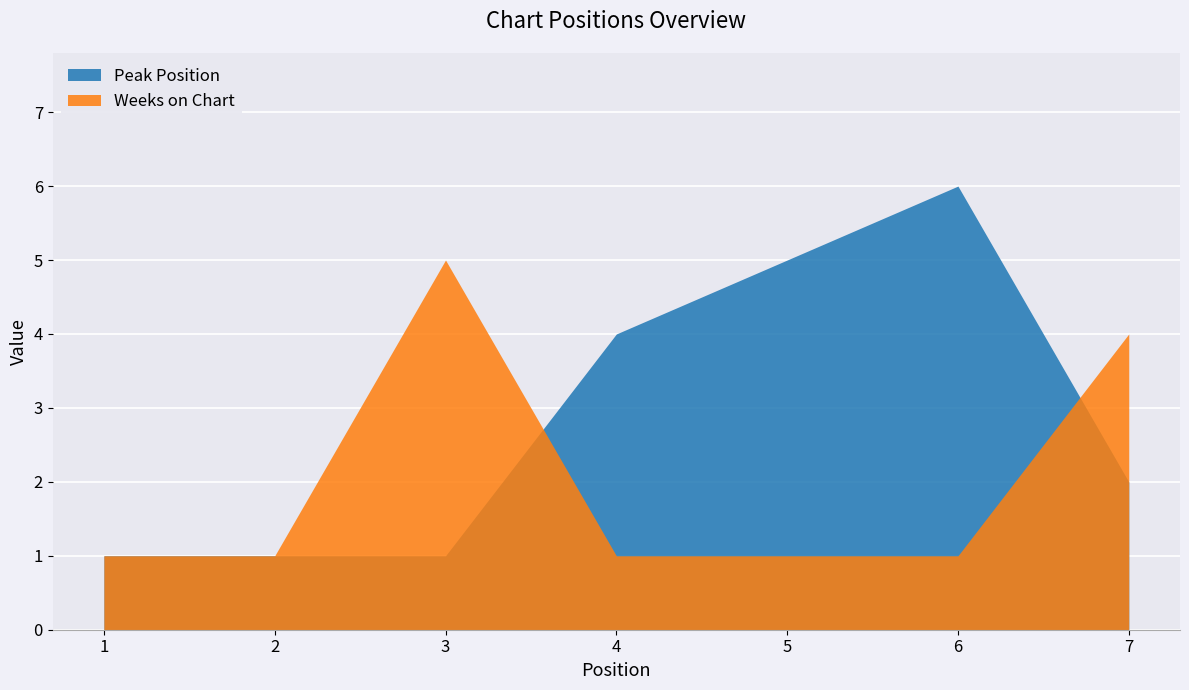

What are all the series names shown in the legend?

Peak Position, Weeks on Chart